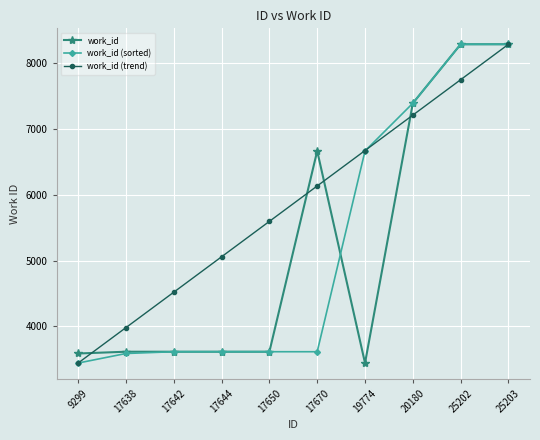

Does the chart have visible grid lines?

Yes